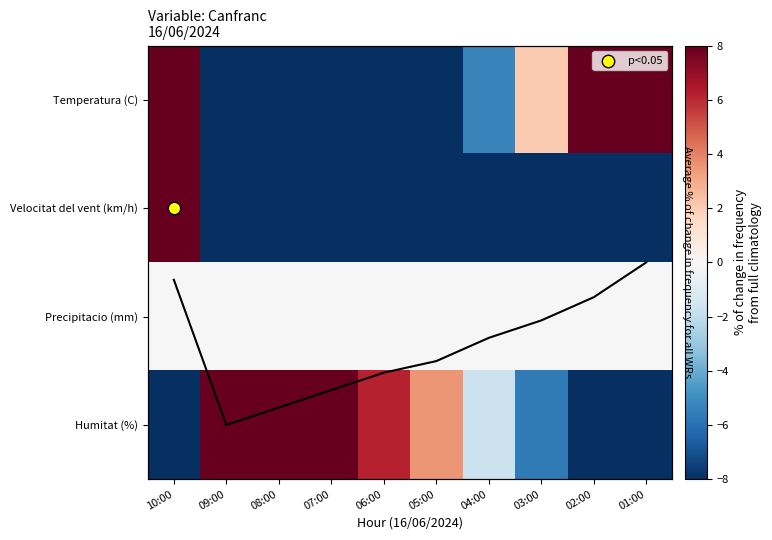

Read the Velocitat del vent (km/h) value at 02:00.

-100.0